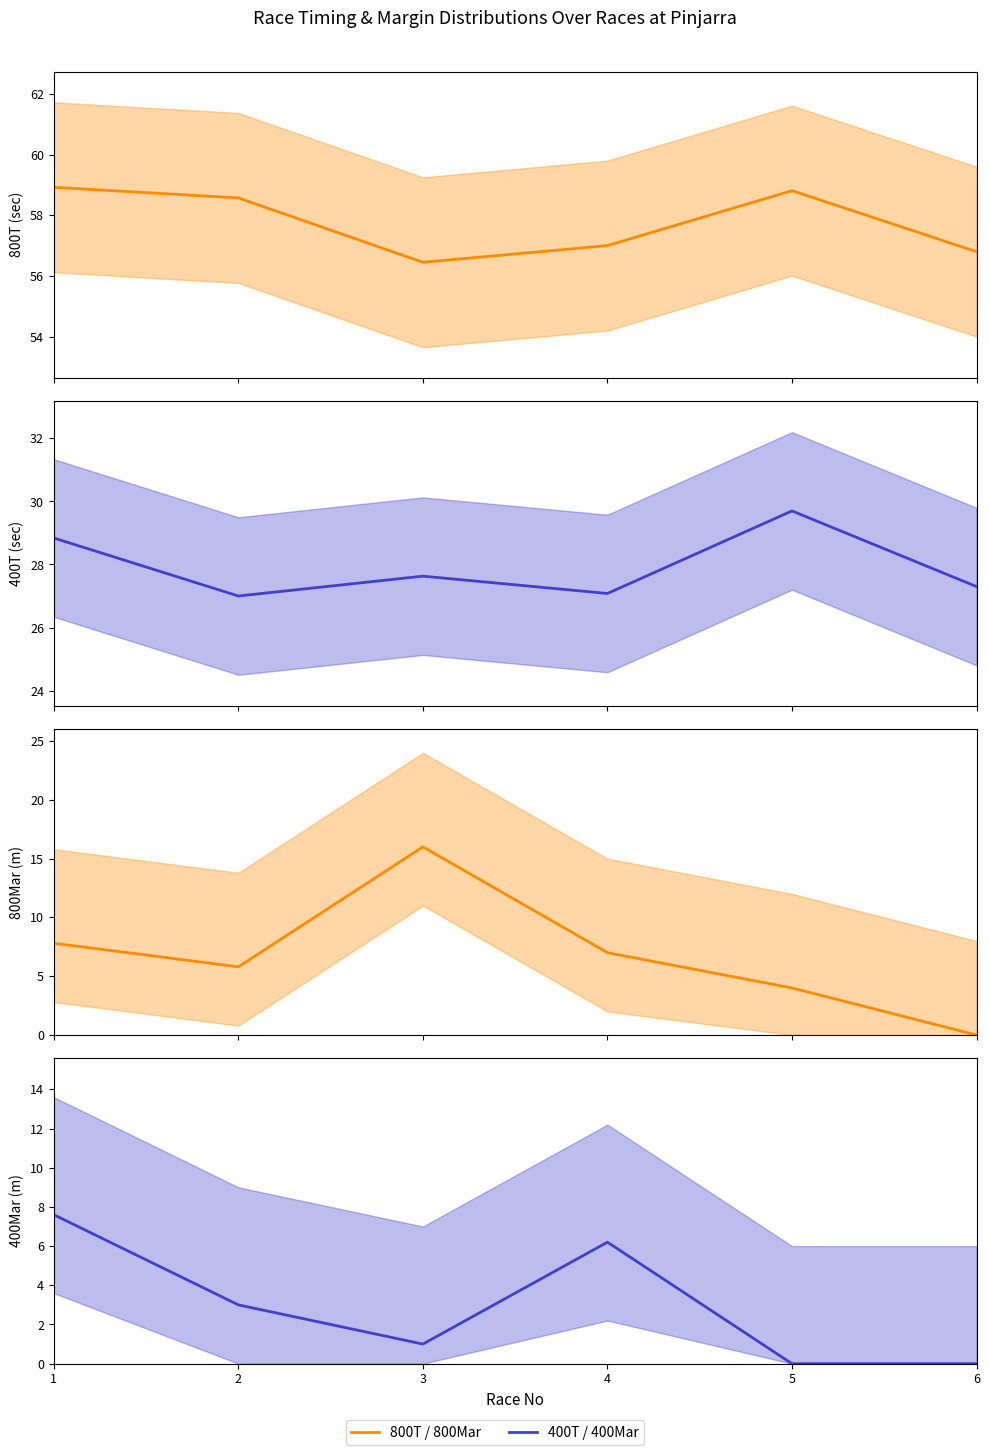

How many data points in 400Mar are above 3?

2